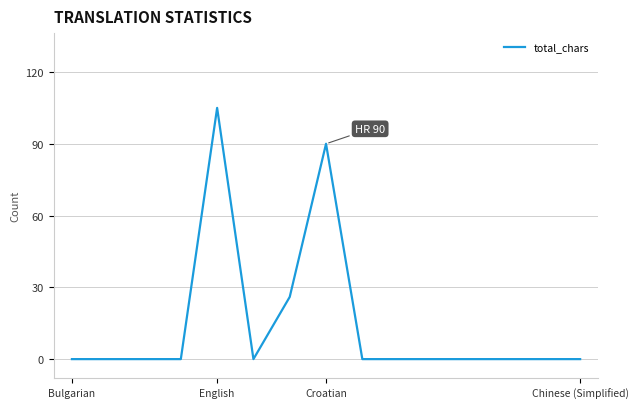

What is the greatest value displayed?

105